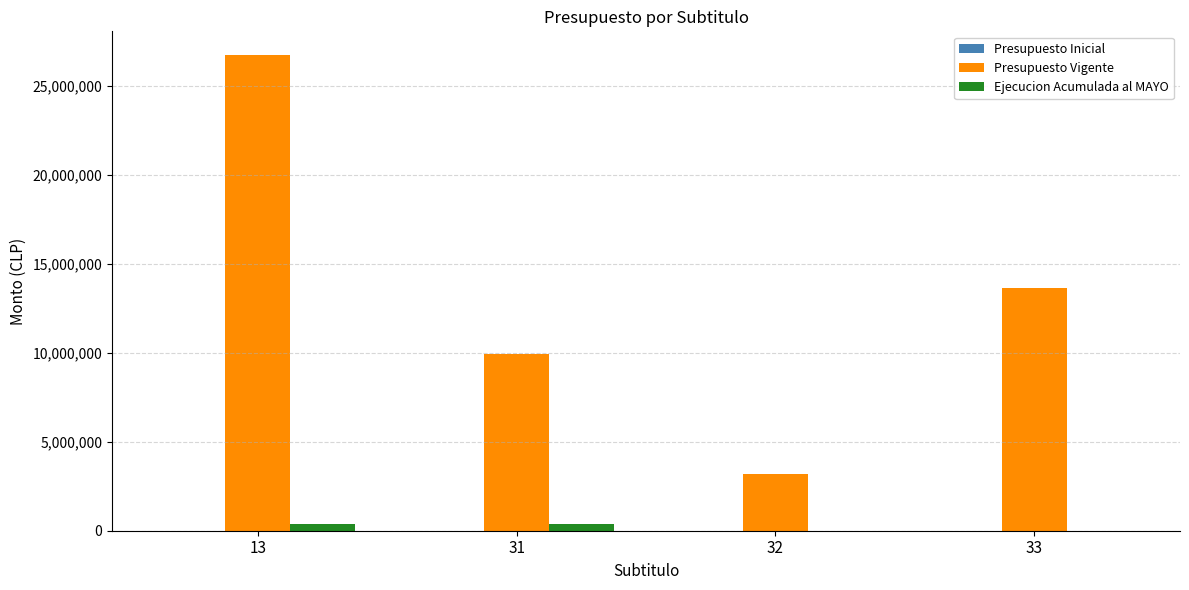

Are the bars grouped side by side (vs. stacked)?

Yes